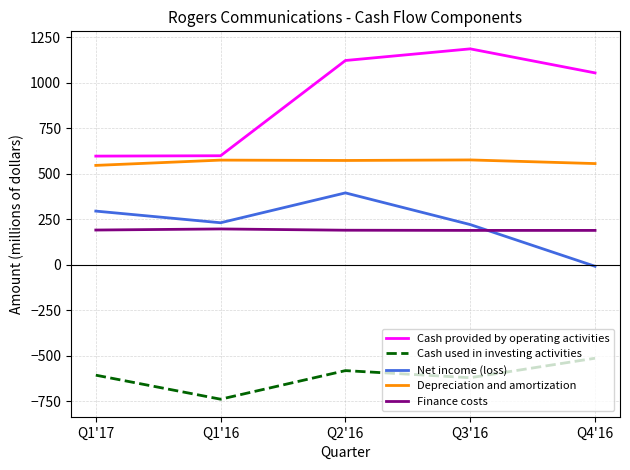

Is it true that Cash used in investing activities equals -582 at Q2'16?

True